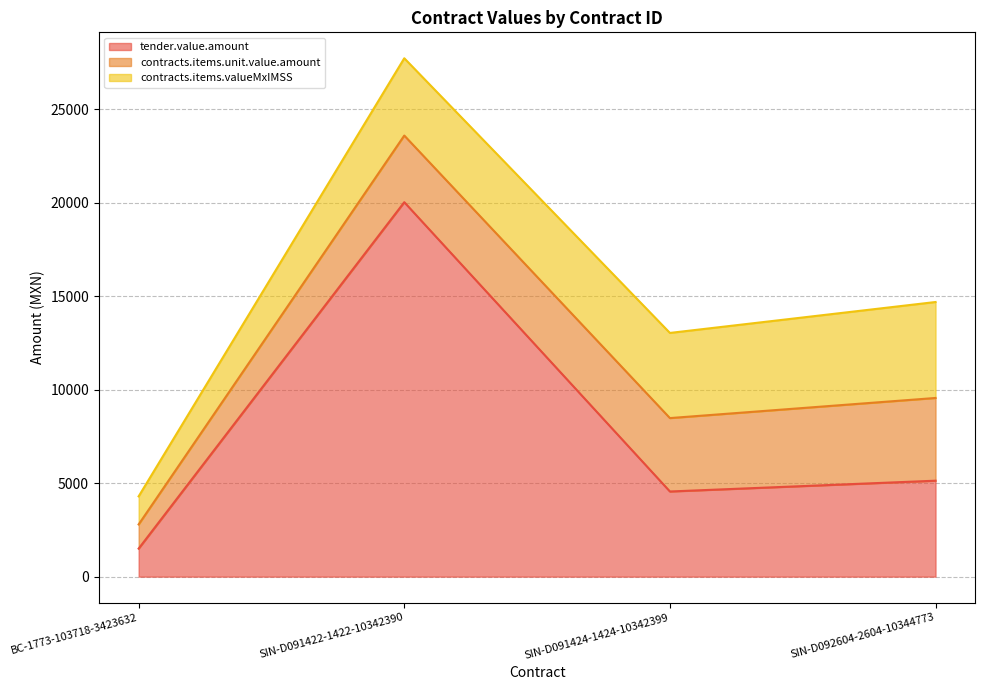

The value of tender.value.amount at SIN-D091424-1424-10342399 is 6822.7. True or false?

False